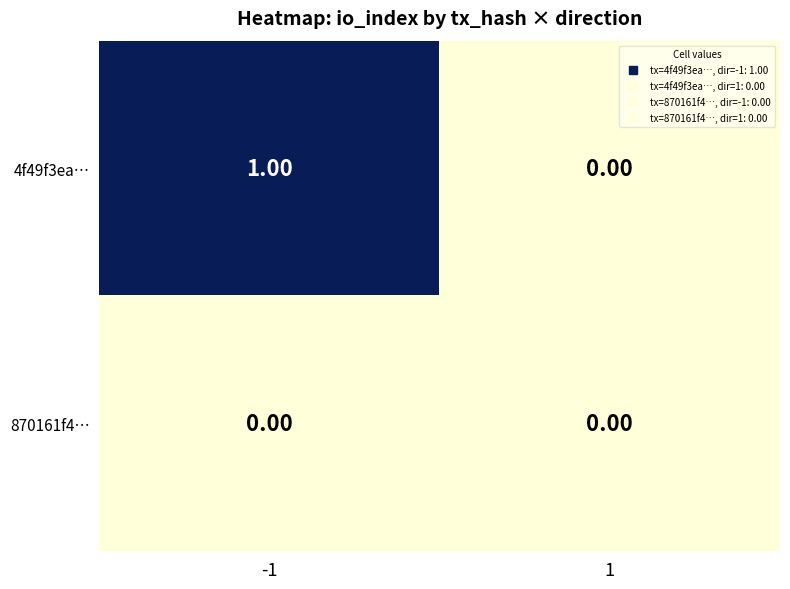

List the series in order of their overall mean, lowest first.

870161f4…, 4f49f3ea…